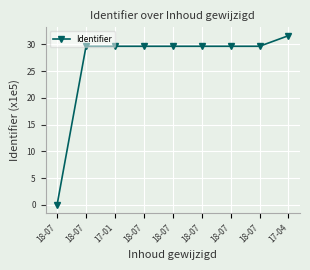

How many data points are less than 29?

1